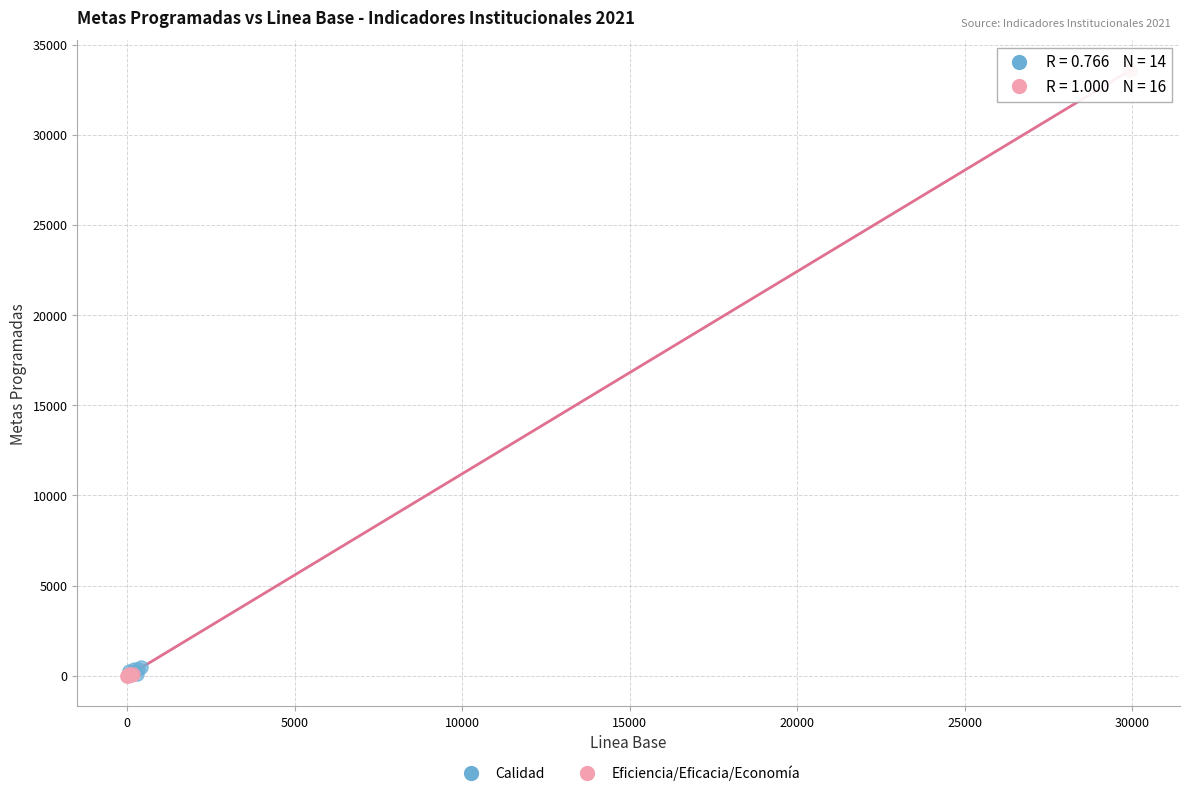

Which series contains the highest Y value?

Eficiencia/Eficacia/Economía